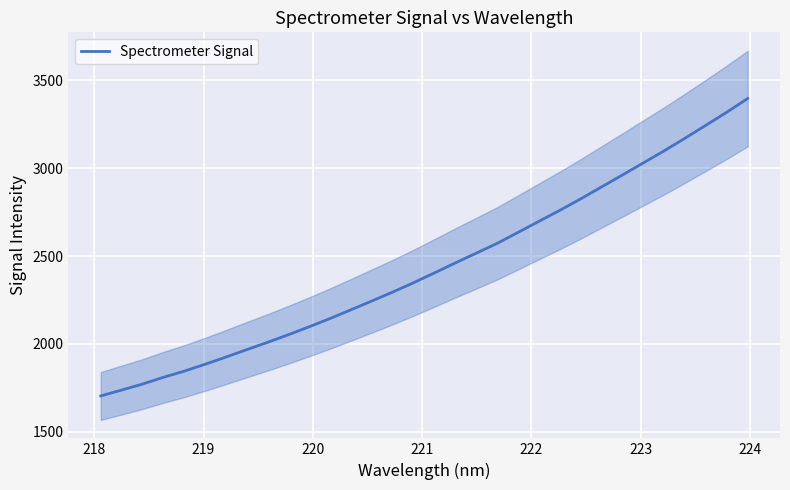

Is this an area chart (filled region under the line)?

No